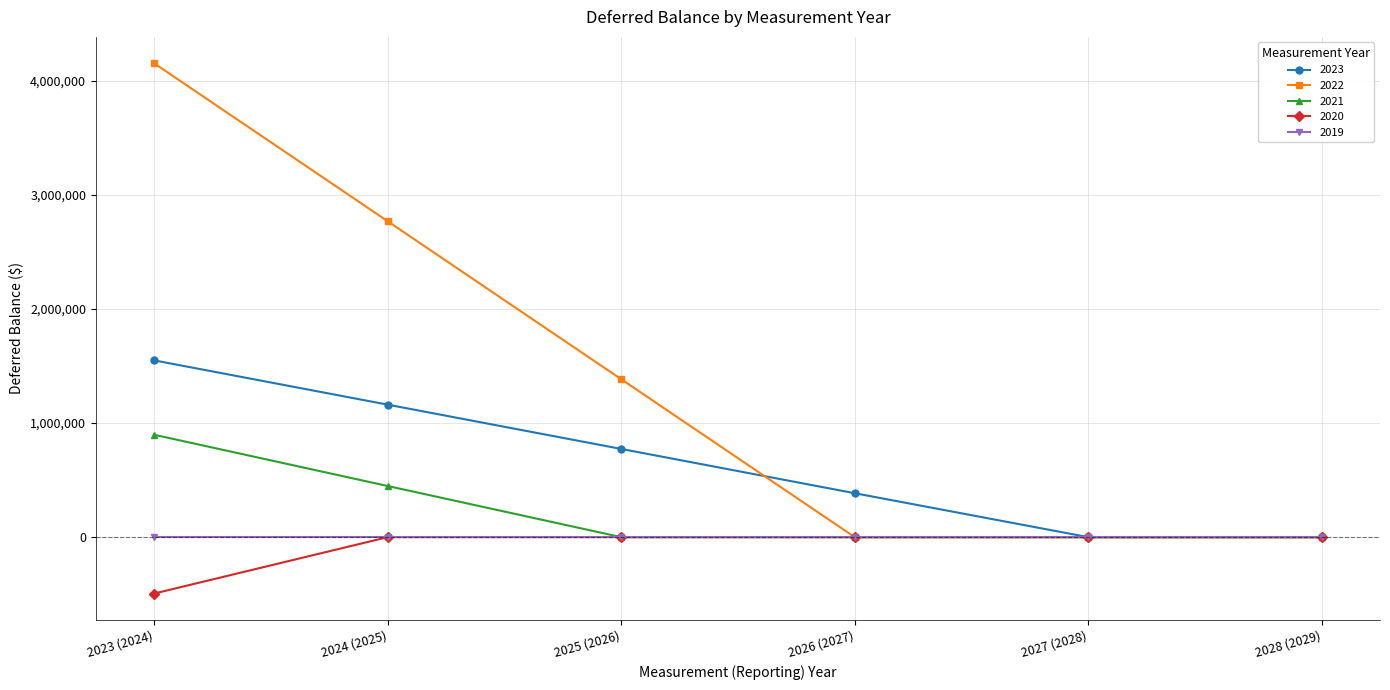

Which category has the highest value in the 2023 series?

2023 (2024)